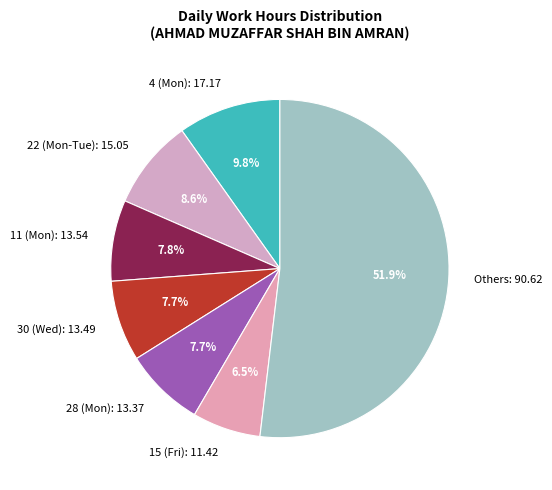

What is the largest slice in the pie chart?

Others: 90.62